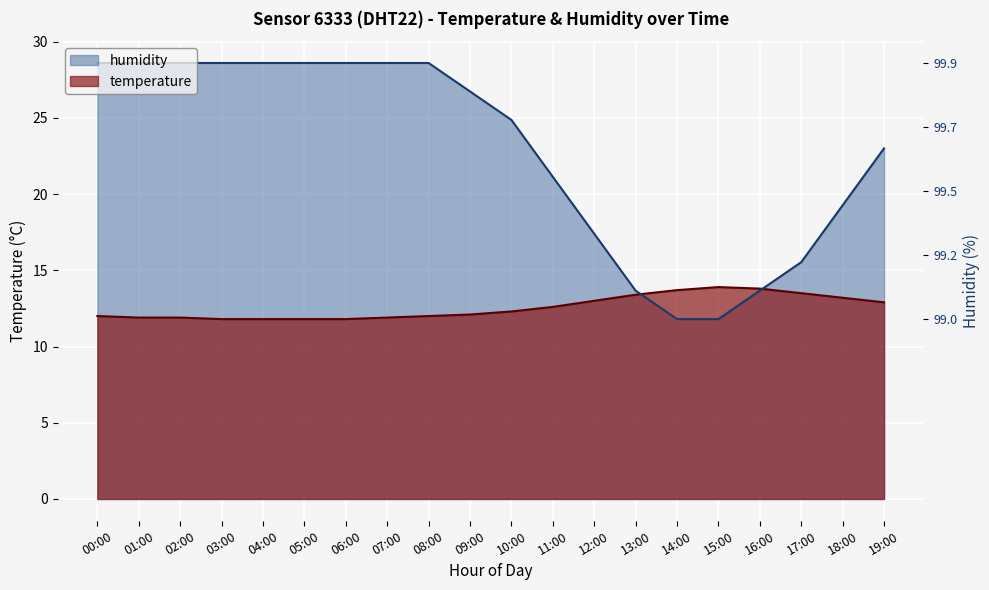

Between 05:00 and 16:00, which is larger?

16:00